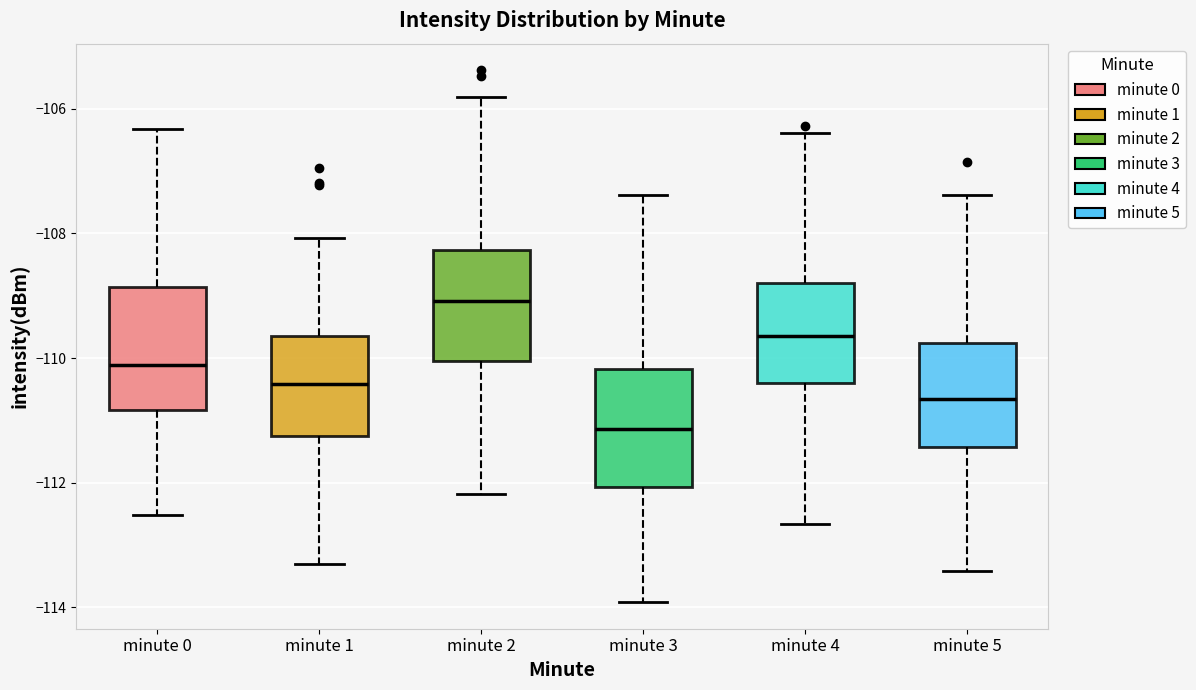

Which box has the highest median line?

minute 2